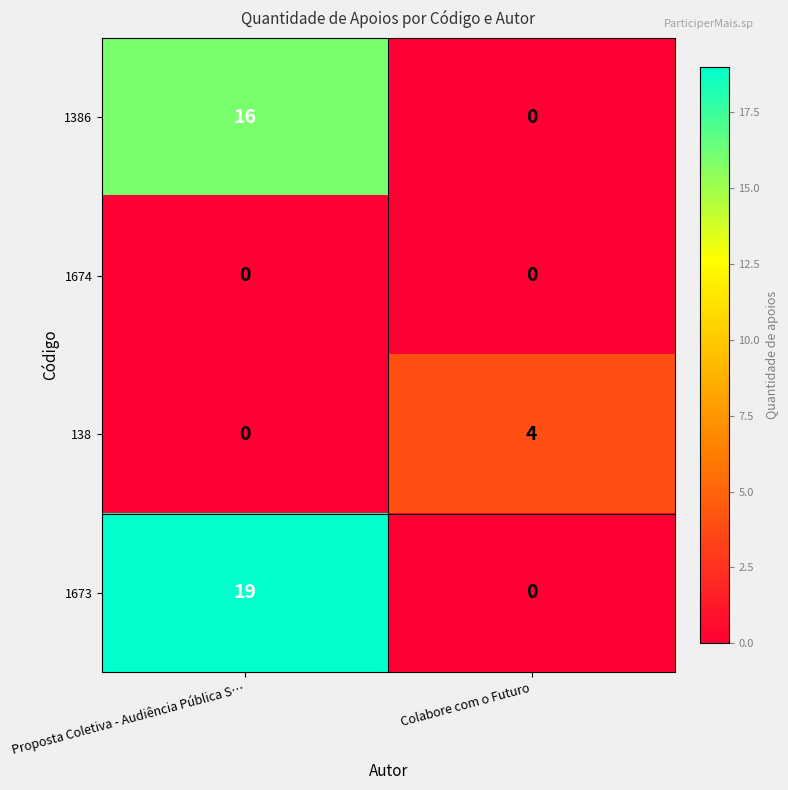

At which category does the chart reach its peak across all series?

Proposta Coletiva - Audiência Pública S…